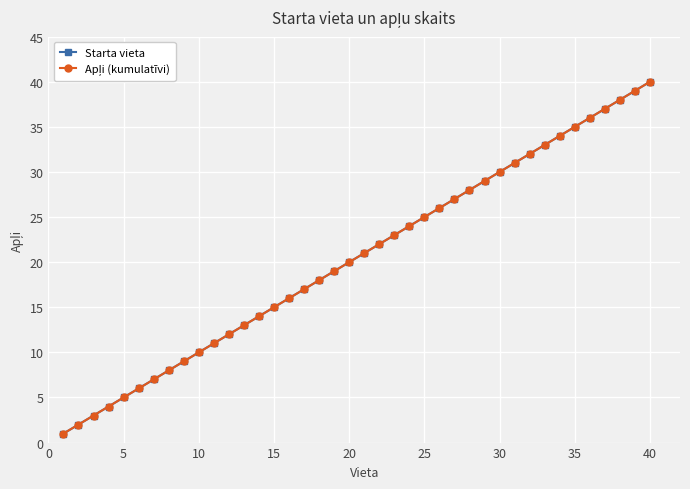

Which series has the largest total across all categories?

Starta vieta